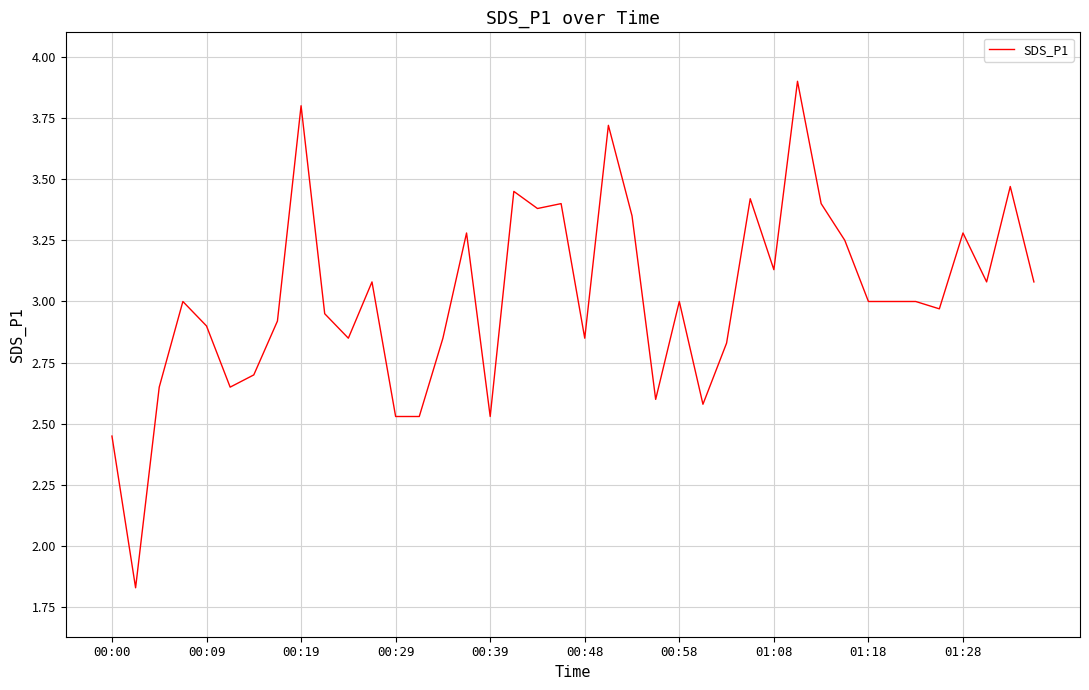

How many series are shown in this chart?

1